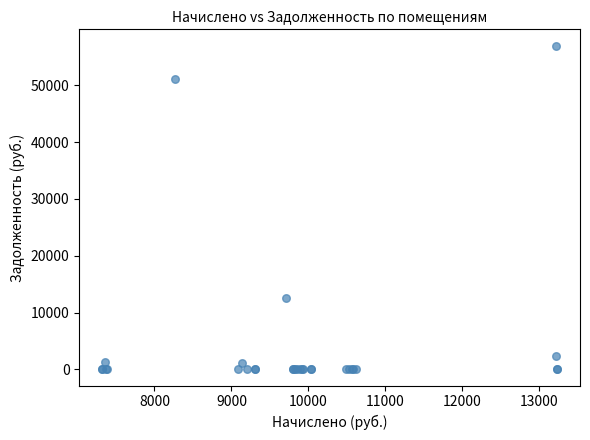

What Y value in the scatter plot is closest to 28497?

12634.4